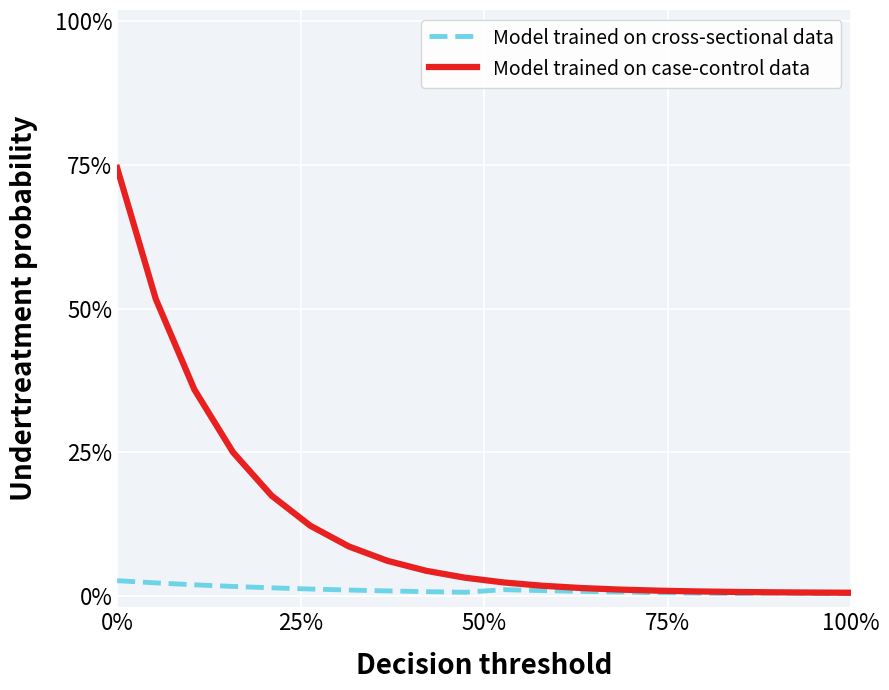

List the series in order of their overall mean, highest first.

Model trained on case-control data, Model trained on cross-sectional data